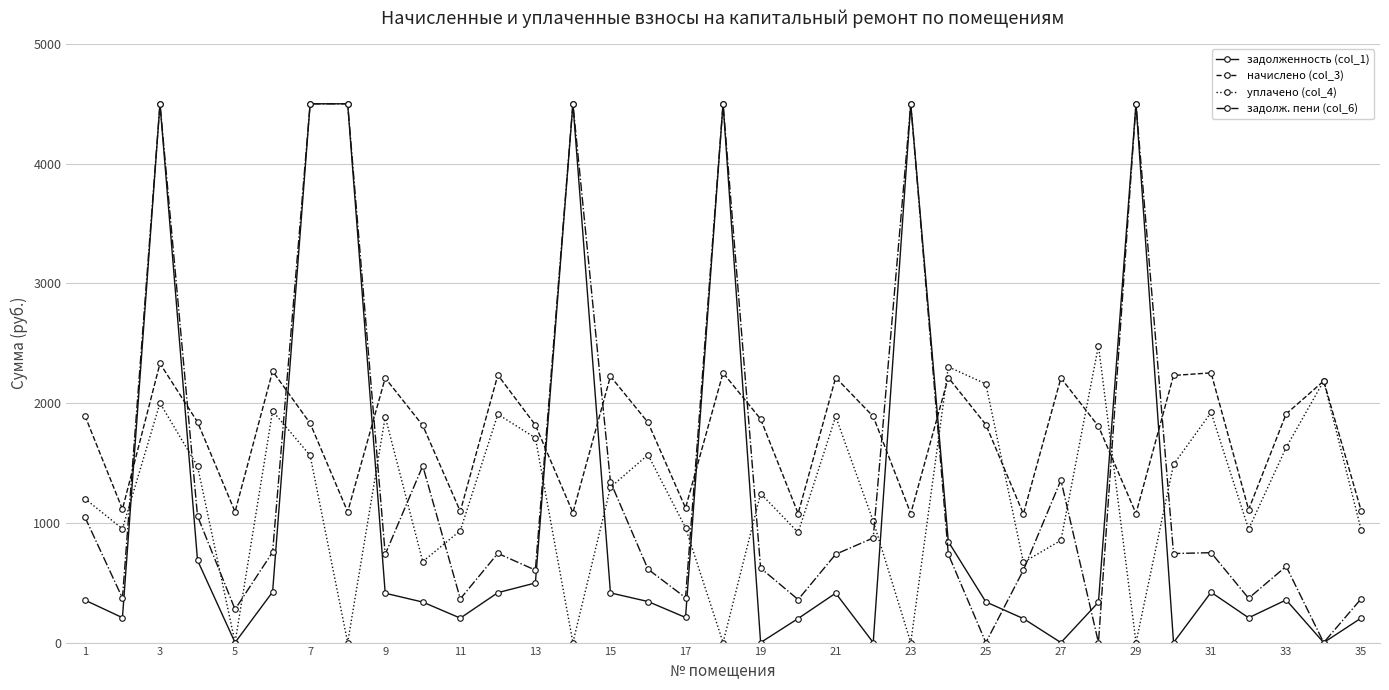

What is the greatest value displayed?

4500.0